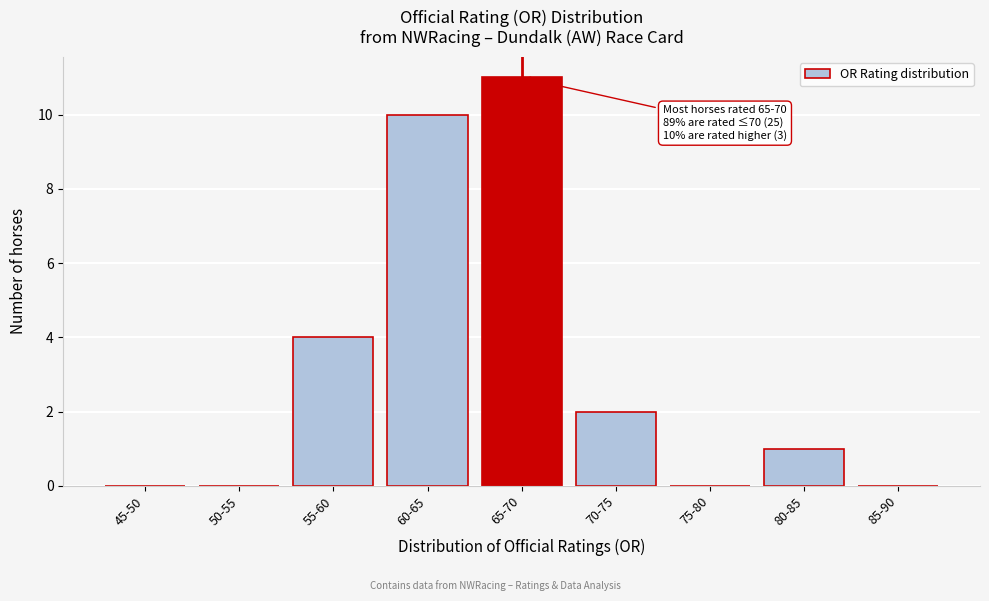

Reading right to left, extract all data points from this chart.

85-90=0	80-85=1	75-80=0	70-75=2	65-70=11	60-65=10	55-60=4	50-55=0	45-50=0